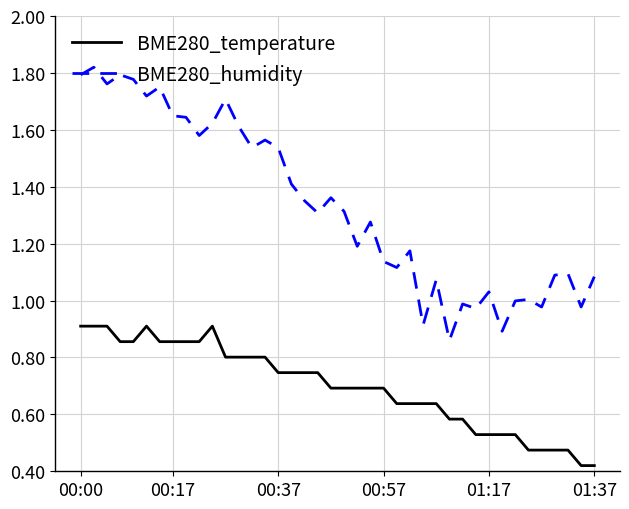

Which series has the widest spread of values?

BME280_humidity